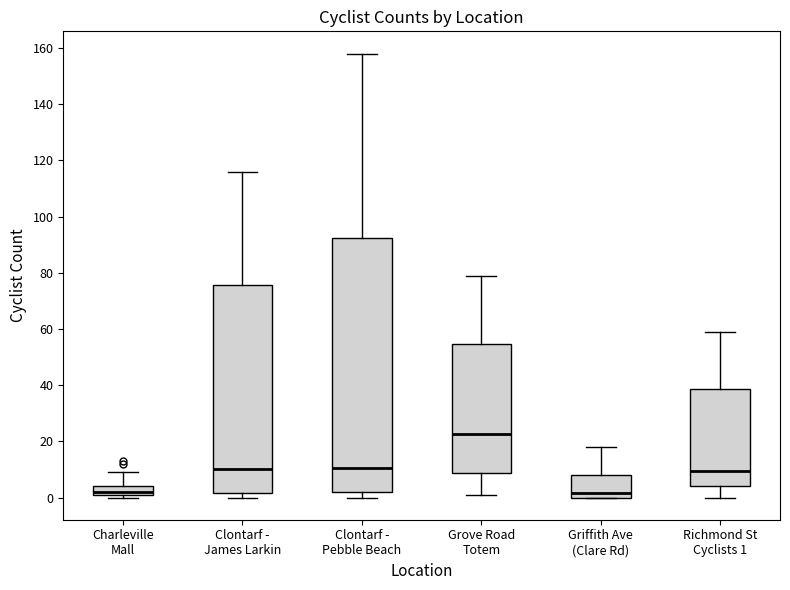

Reading left to right, transcribe this box plot: for each box, give where its median line is, the range the box spans, and where its two whiskers end, as read against the y-axis. The values are not printed on the chart, so give them approximately, as read against the axis.

Charleville Mall: median 2 (just above the box's lower edge), box 2 to 4, whiskers 0 to 10
Clontarf - James Larkin: median 10, box 2 to 76, whiskers 0 to 116
Clontarf - Pebble Beach: median 10, box 2 to 92, whiskers 0 to 158
Grove Road Totem: median 22, box 8 to 54, whiskers 2 to 80
Griffith Ave (Clare Rd): median 2, box 0 to 8, whiskers 0 to 18
Richmond St Cyclists 1: median 10, box 4 to 38, whiskers 0 to 60